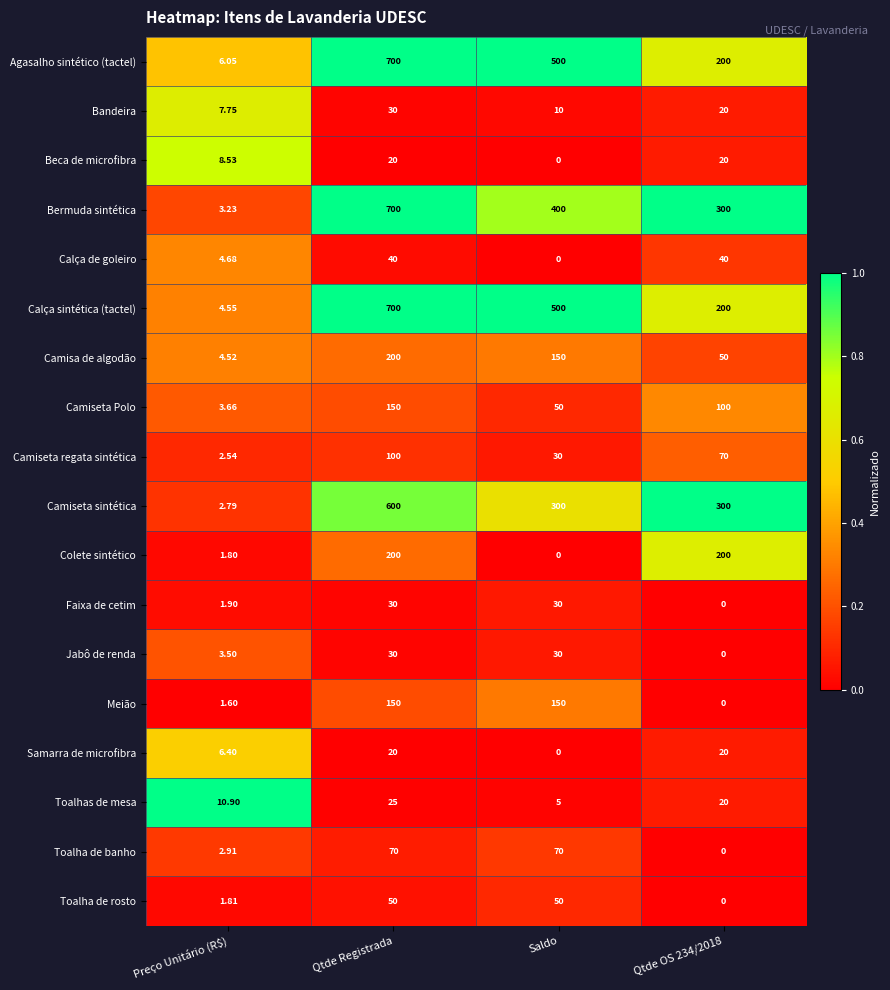

Which series has the largest total across all categories?

Agasalho sintético (tactel)